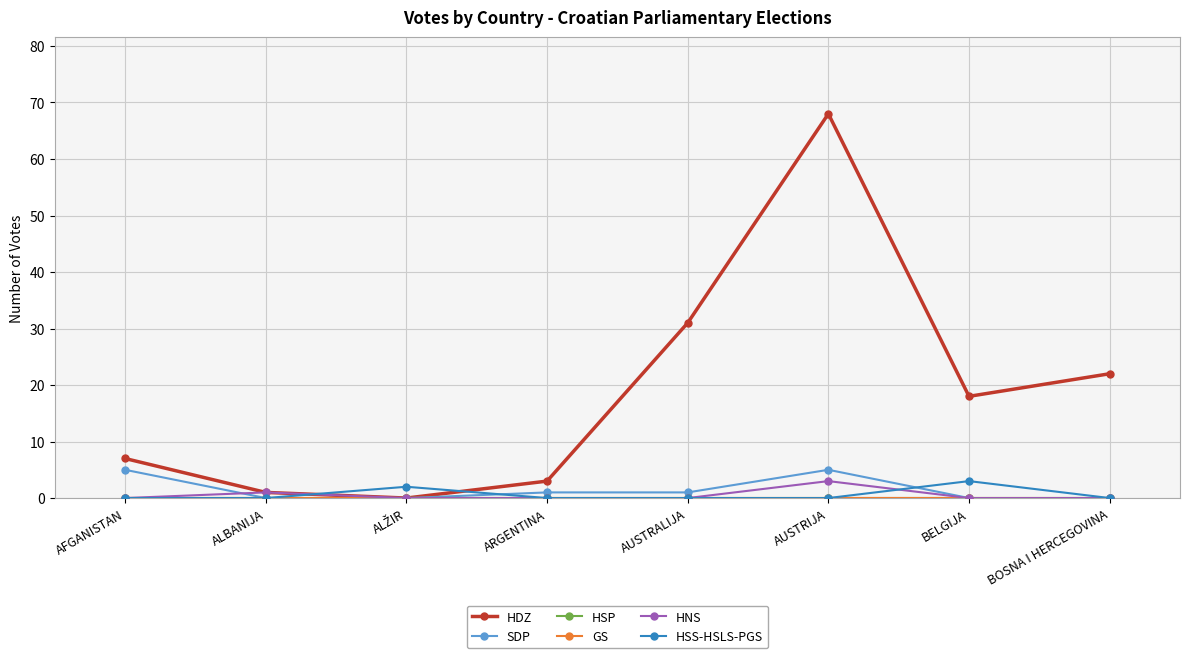

Is the value of HDZ at ALŽIR greater than the value of SDP at ARGENTINA?

No